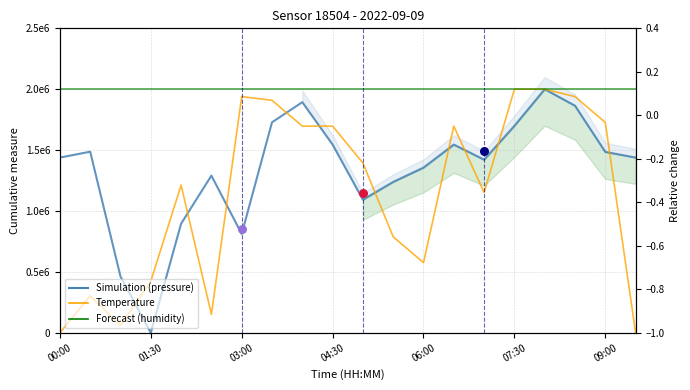

Which series contains the highest Y value?

pressure